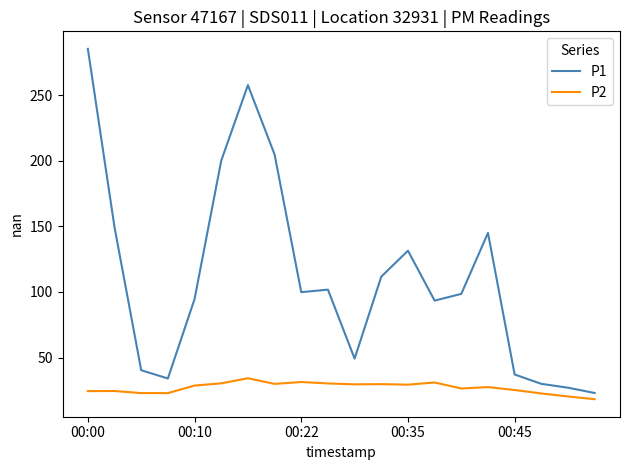

Which series has the largest range (max minus min)?

P1